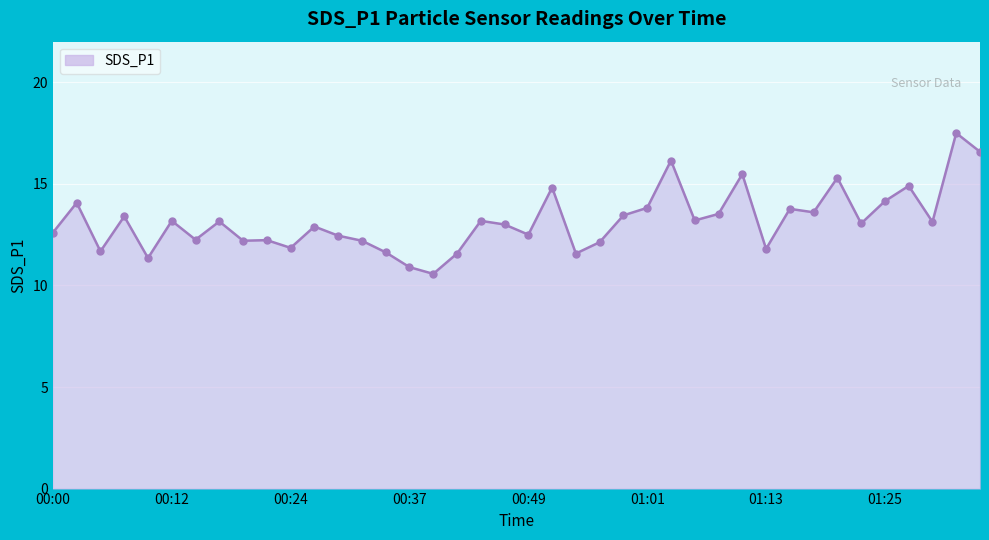

True or false: there are more than 1 points higher than both neighbors.

True